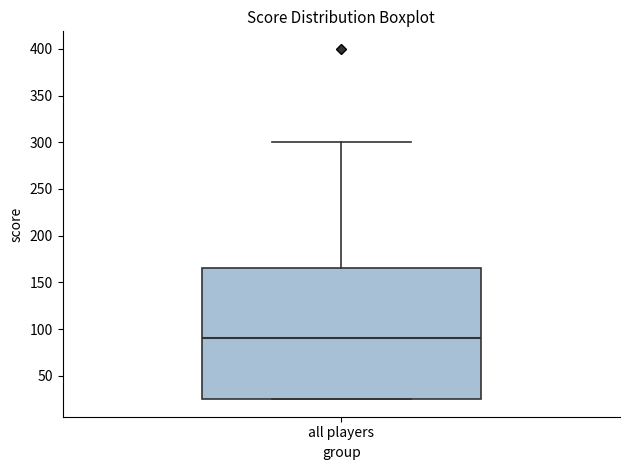

Where is the lower edge of the box for all players on the y-axis? The values are not printed on the chart, so give them approximately, as read against the axis.

25